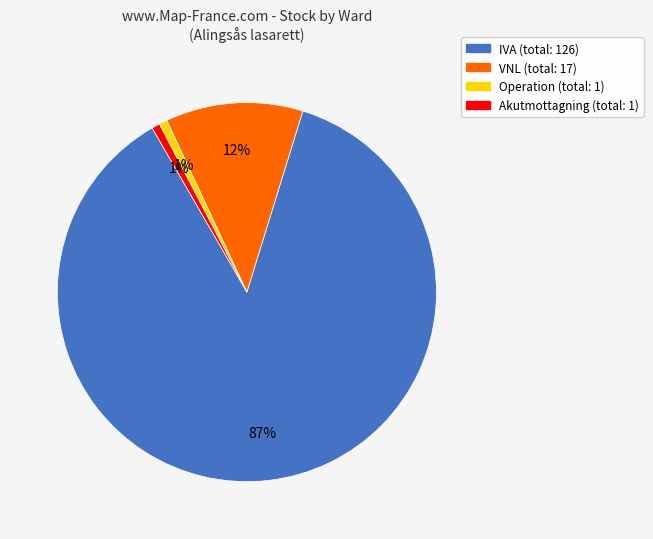

To the nearest percent, what is the average slice percentage?

25%